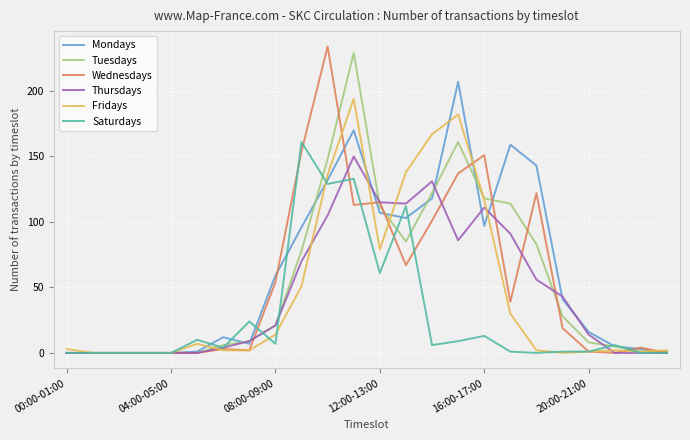

How many series are shown in this chart?

6